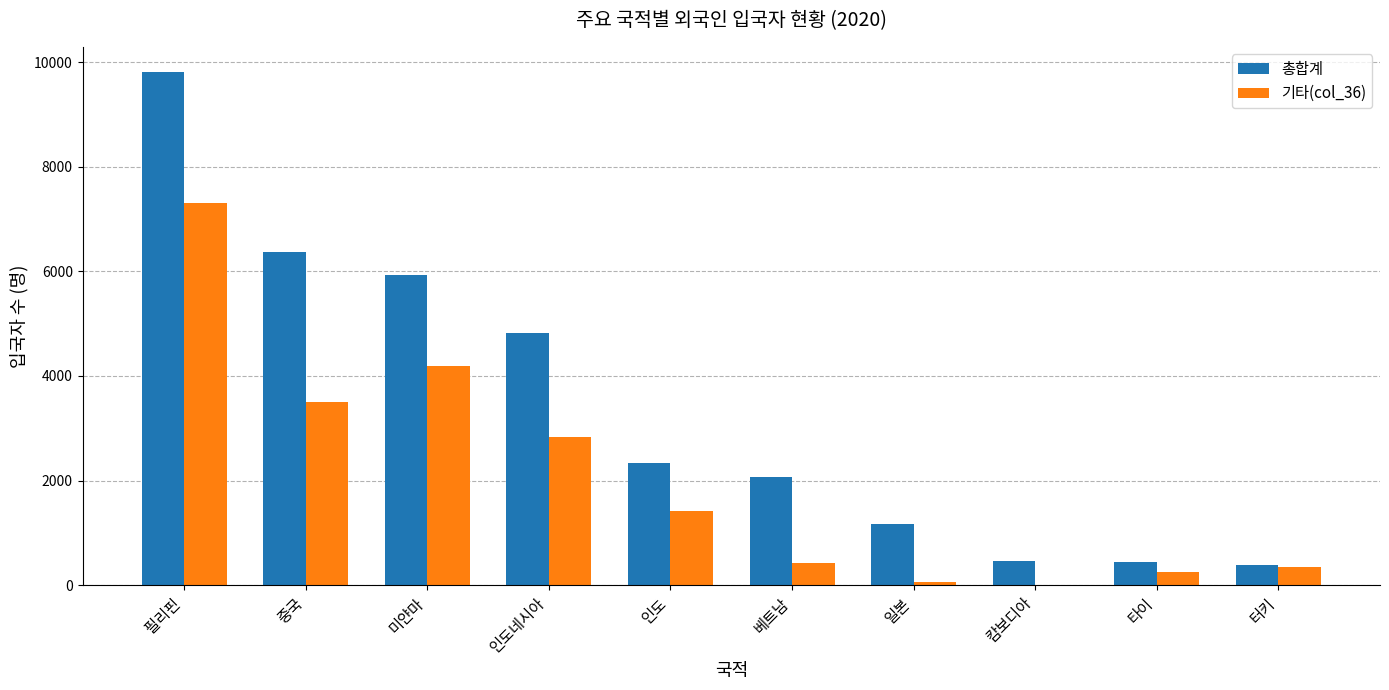

Does the chart contain stacked bars?

No